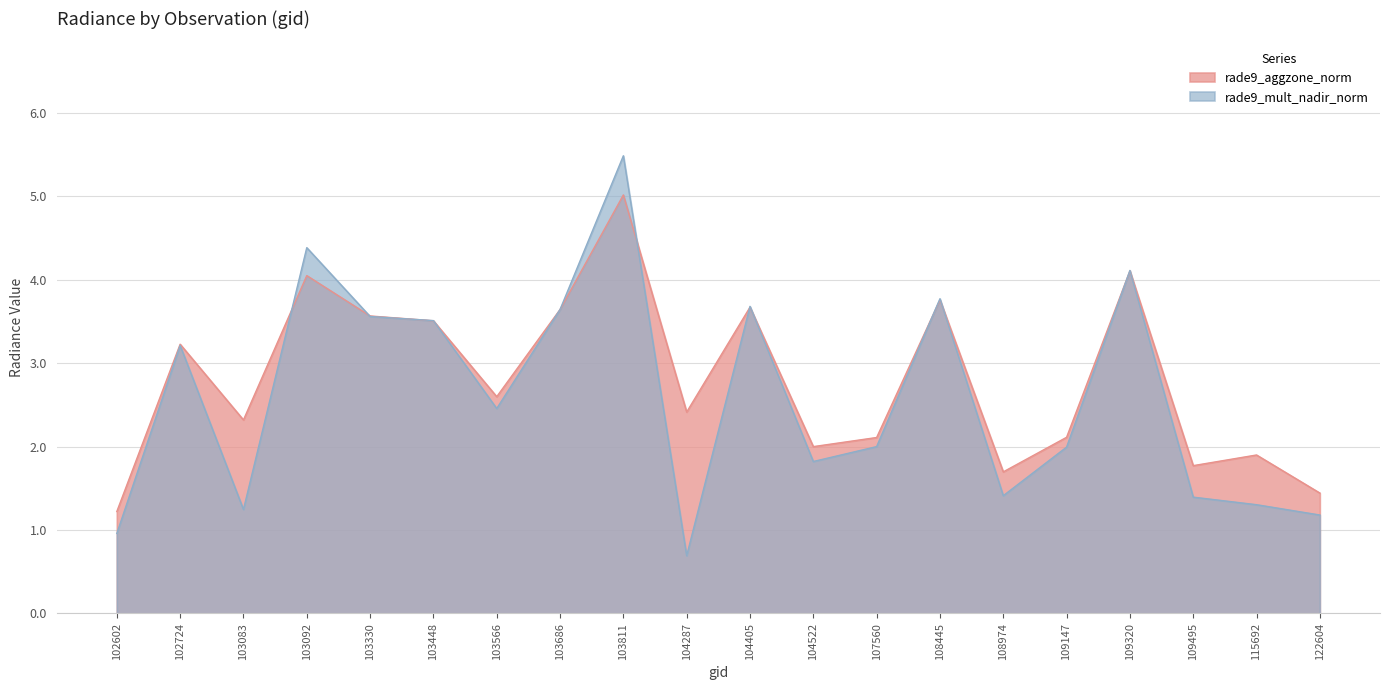

The value of rade9_mult_nadir_norm at 104287 is 0.7. True or false?

True